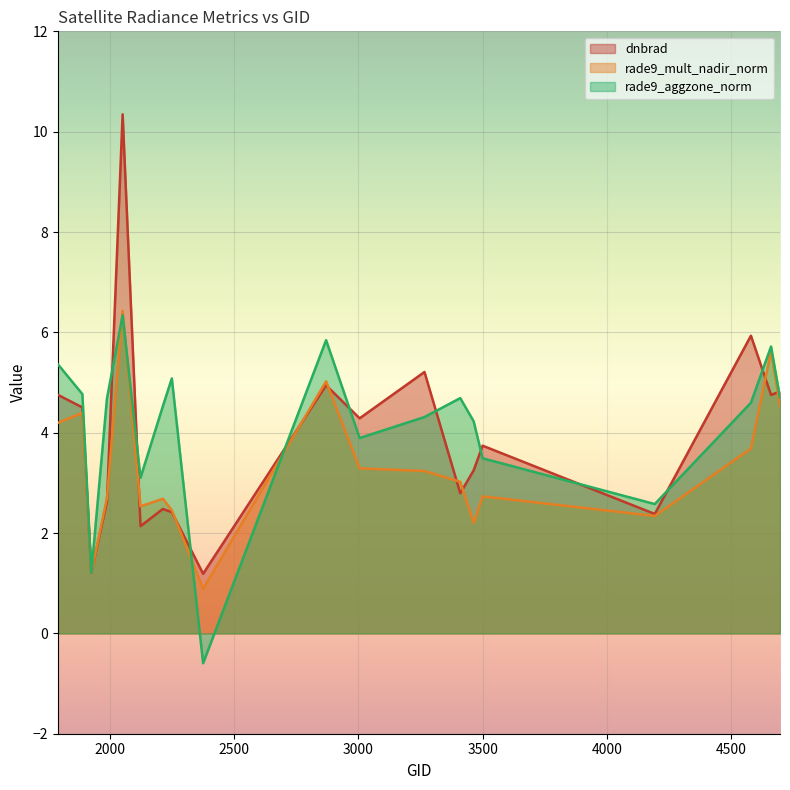

What is the sum of all dnbrad values?

73.8